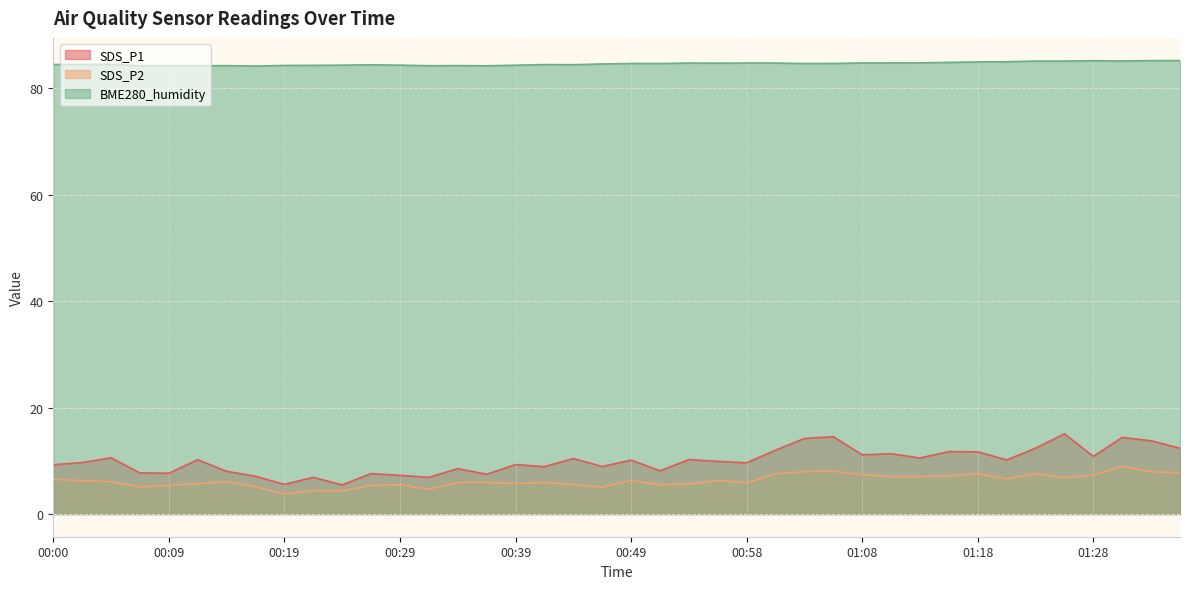

What are all the series names shown in the legend?

SDS_P1, SDS_P2, BME280_humidity